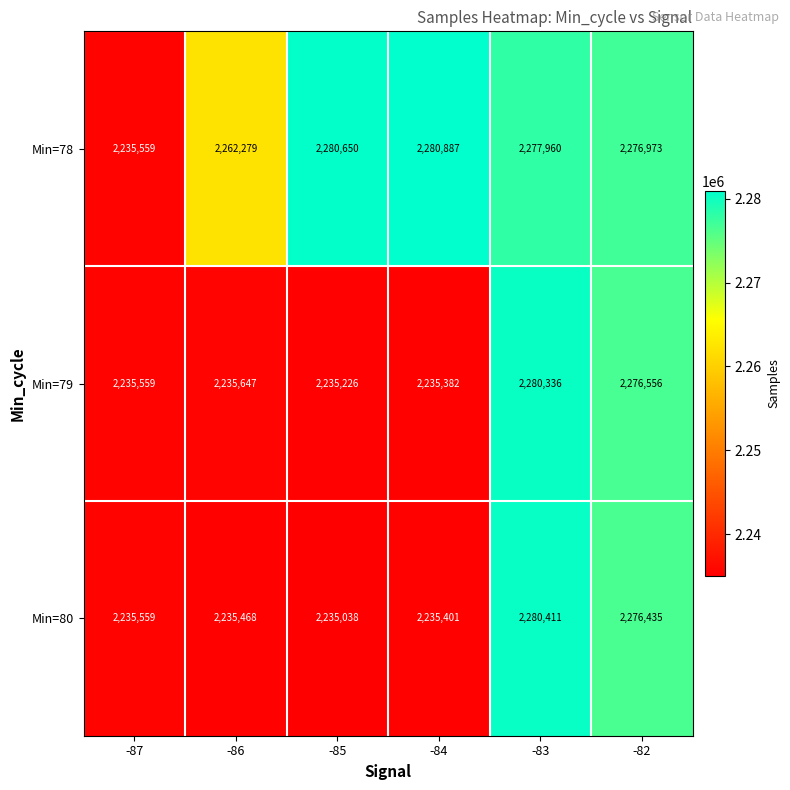

Which series has the largest range (max minus min)?

Min=80